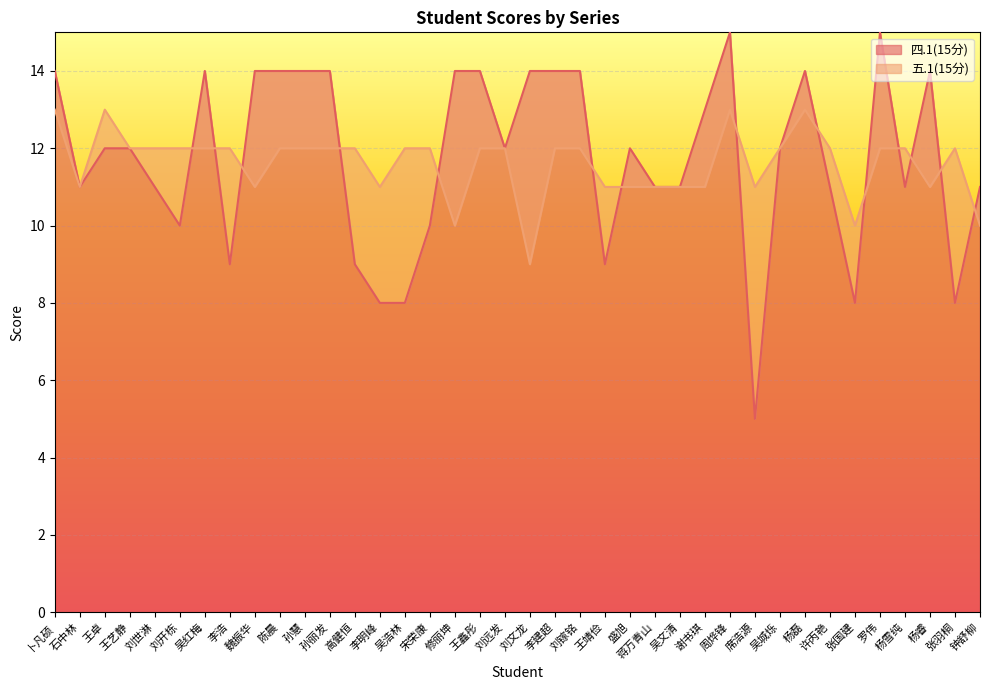

At which label does 四.1(15分) reach its minimum?

席浩源